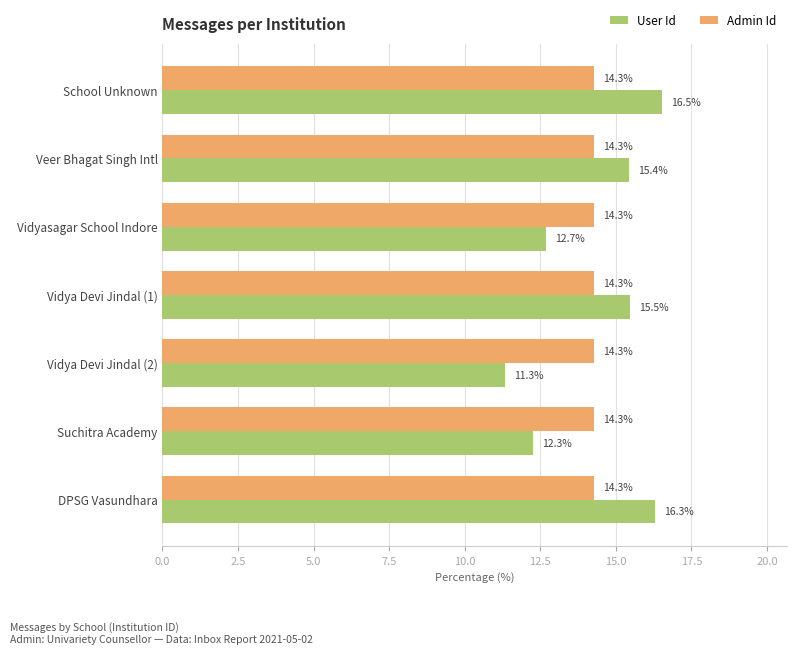

What is the total value across all series at Suchitra Academy?

26.6